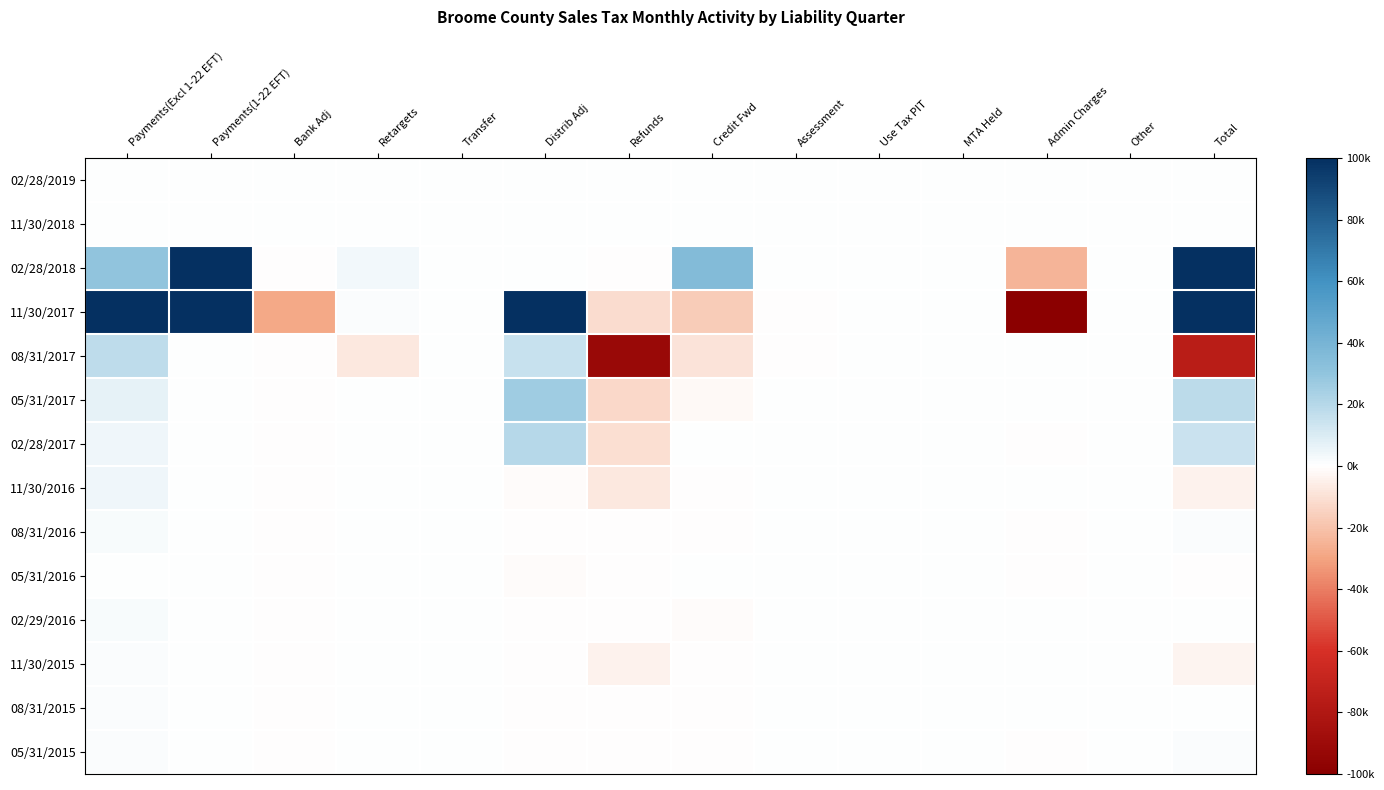

Which label corresponds to the largest value in the chart?

Payments(1-22 EFT)